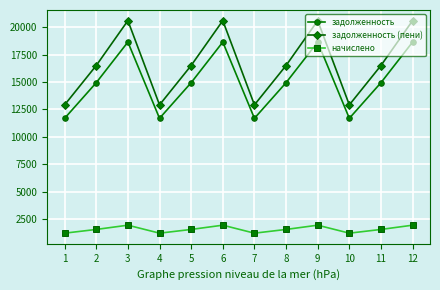

Which series has the largest total across all categories?

задолженность (пени)